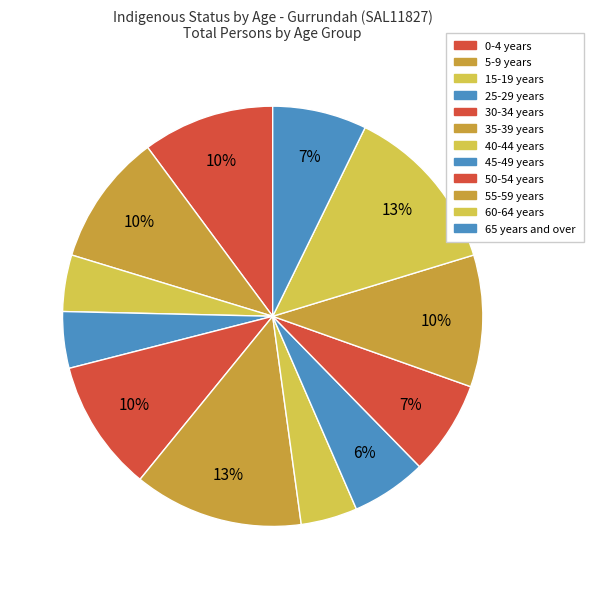

What is the change in value from 30-34 years to 45-49 years?

-3